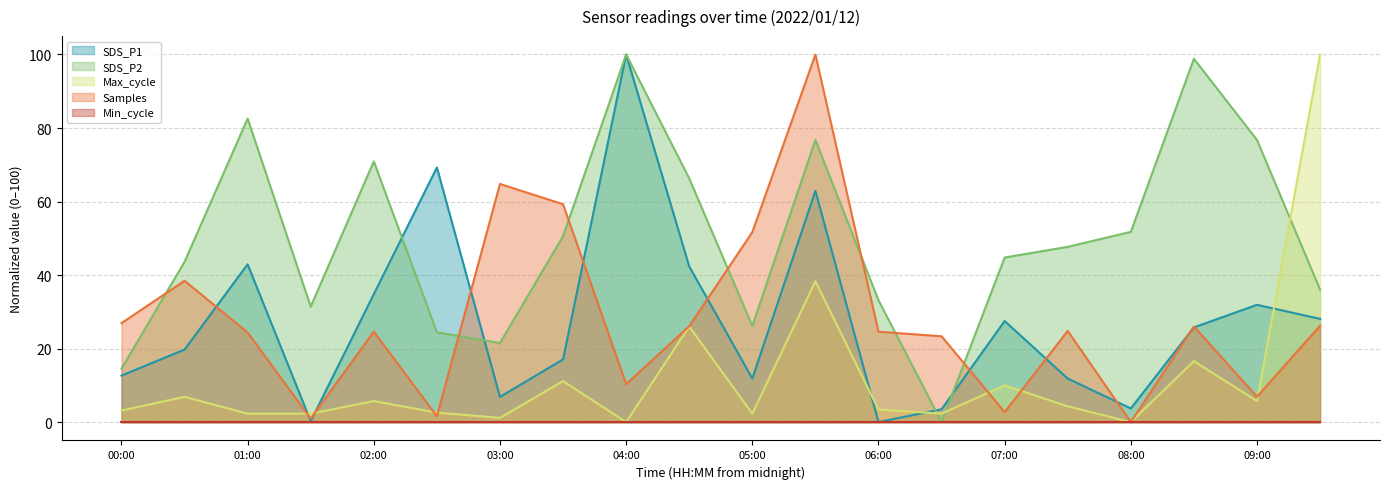

Does the chart have visible grid lines?

Yes